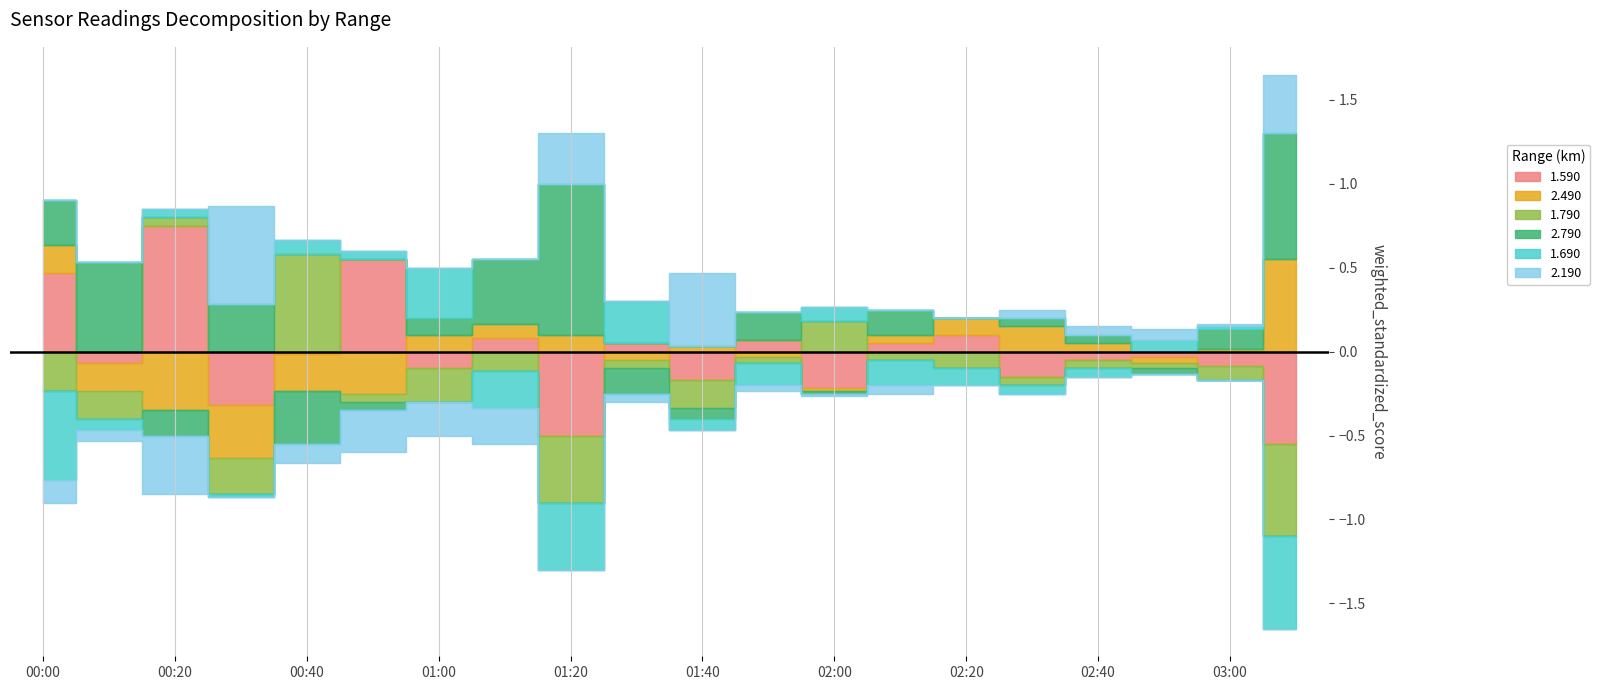

True or false: 2.490 has a value of 0.9 at 2010/11/29 01:30.

False